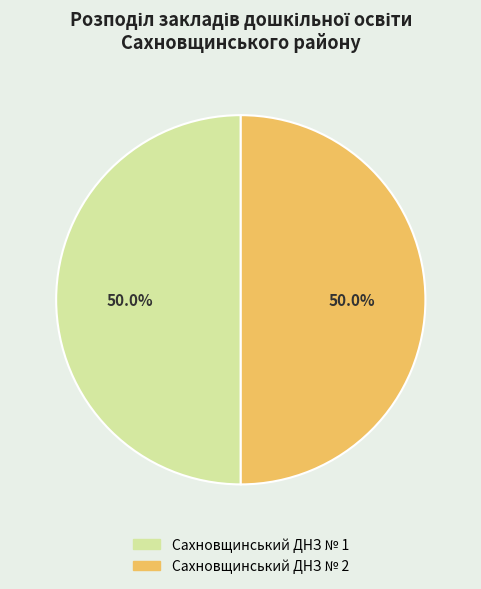

Approximately how many times larger is the value at Сахновщинський ДНЗ № 2 compared to Сахновщинський ДНЗ № 1?

1.0